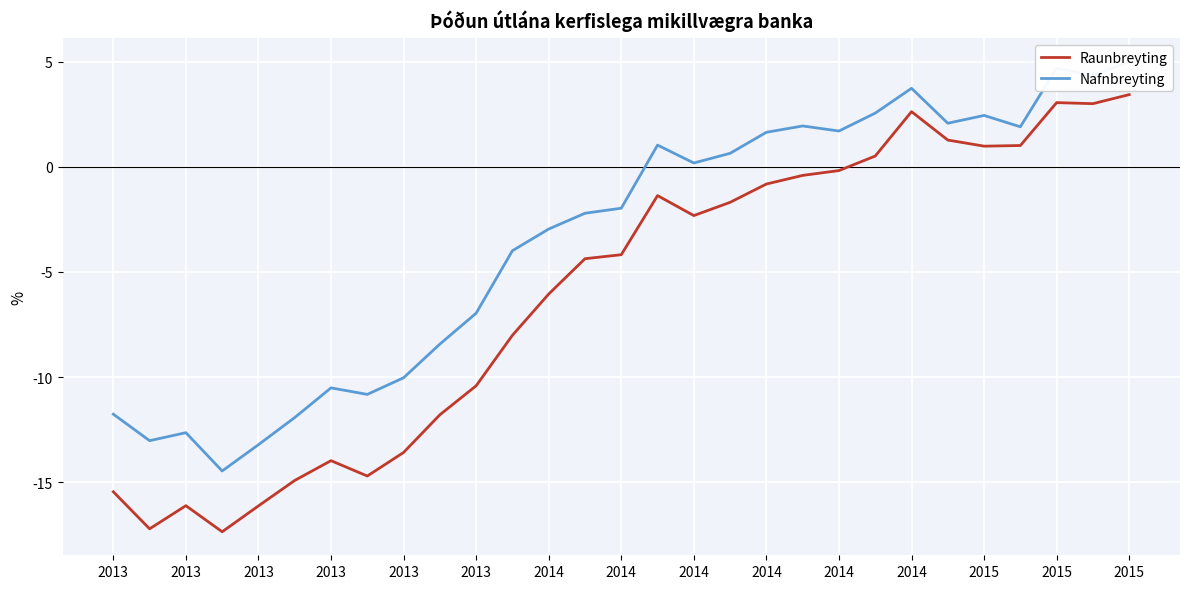

What is the minimum value shown in the chart?

-17.4